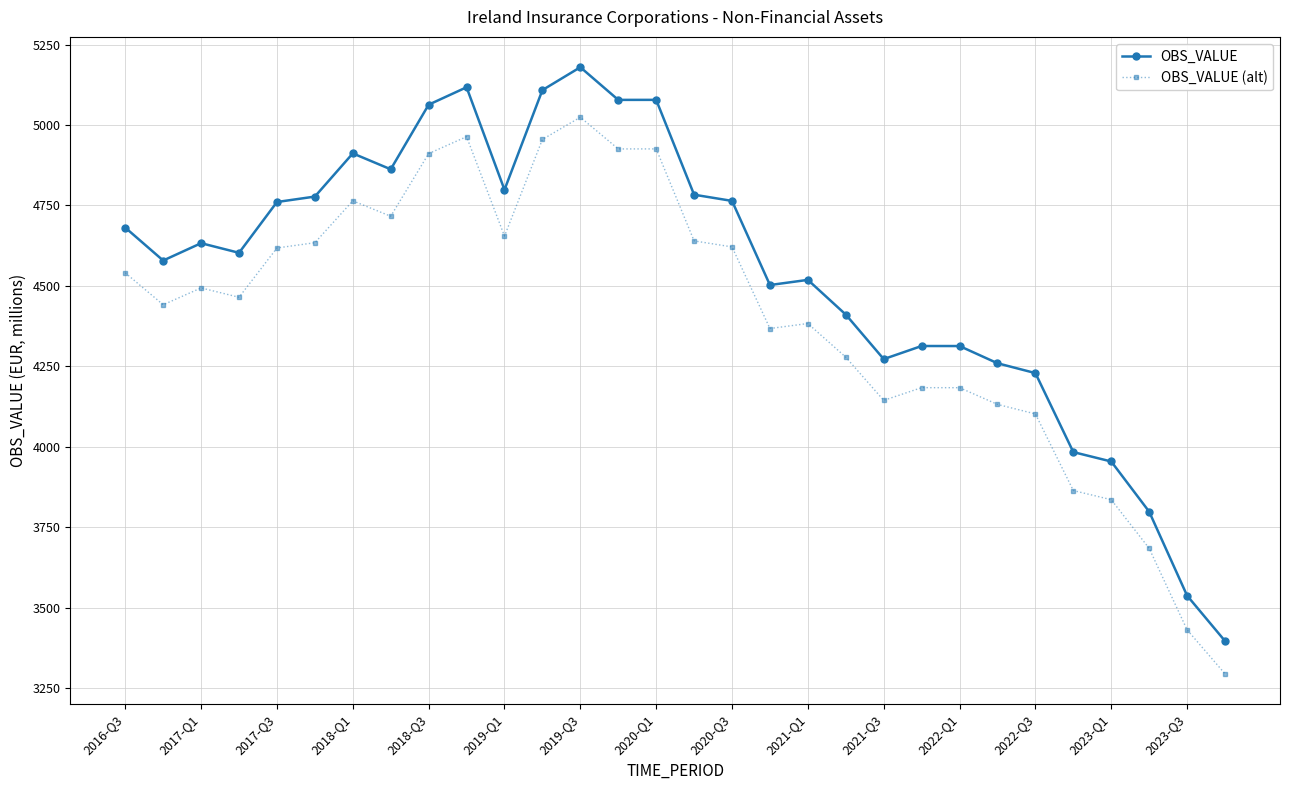

What is the smallest value displayed?

3295.1